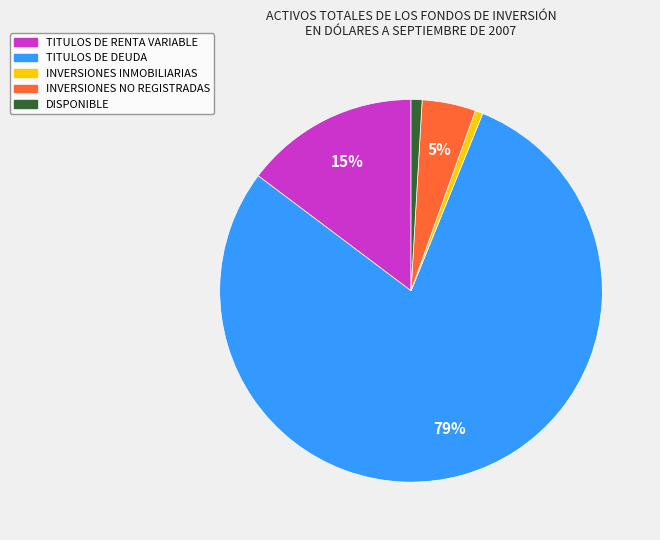

Between INVERSIONES INMOBILIARIAS and INVERSIONES NO REGISTRADAS, which is larger?

INVERSIONES NO REGISTRADAS